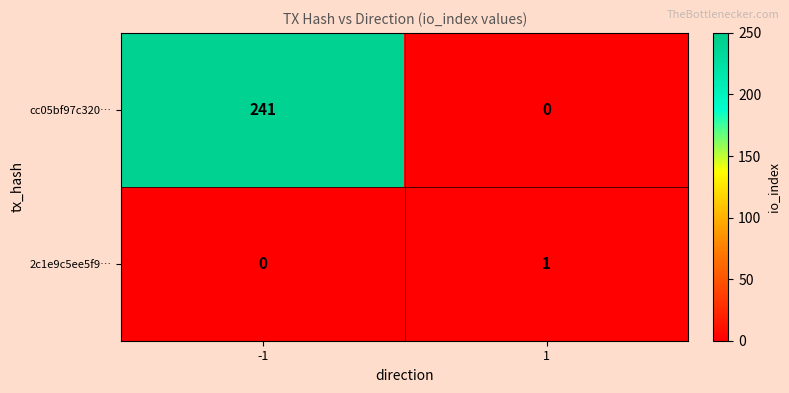

Between -1 and 1, which series saw the biggest shift?

cc05bf97c320…